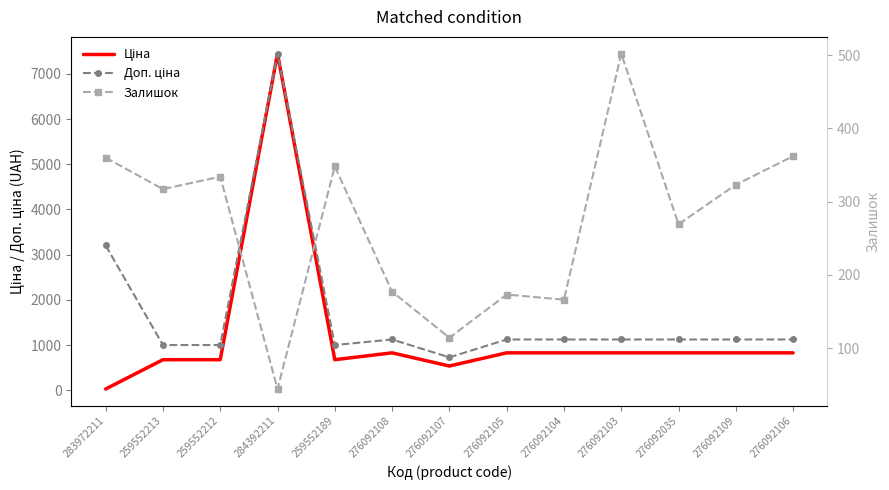

Rank the categories by Залишок value from highest to lowest.

276092103, 276092106, 283972211, 259552189, 259552212, 276092109, 259552213, 276092035, 276092108, 276092105, 276092104, 276092107, 284392211